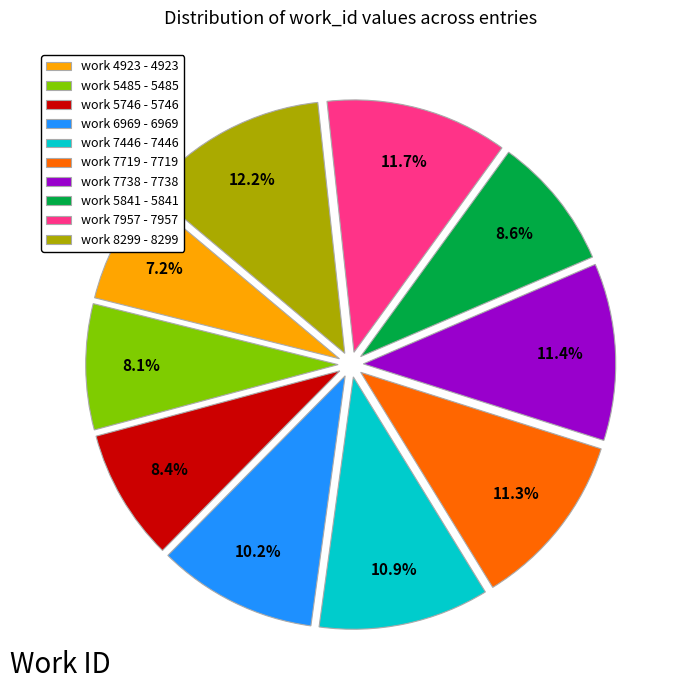

What percentage is the work 7738 slice, to the nearest percent?

11%